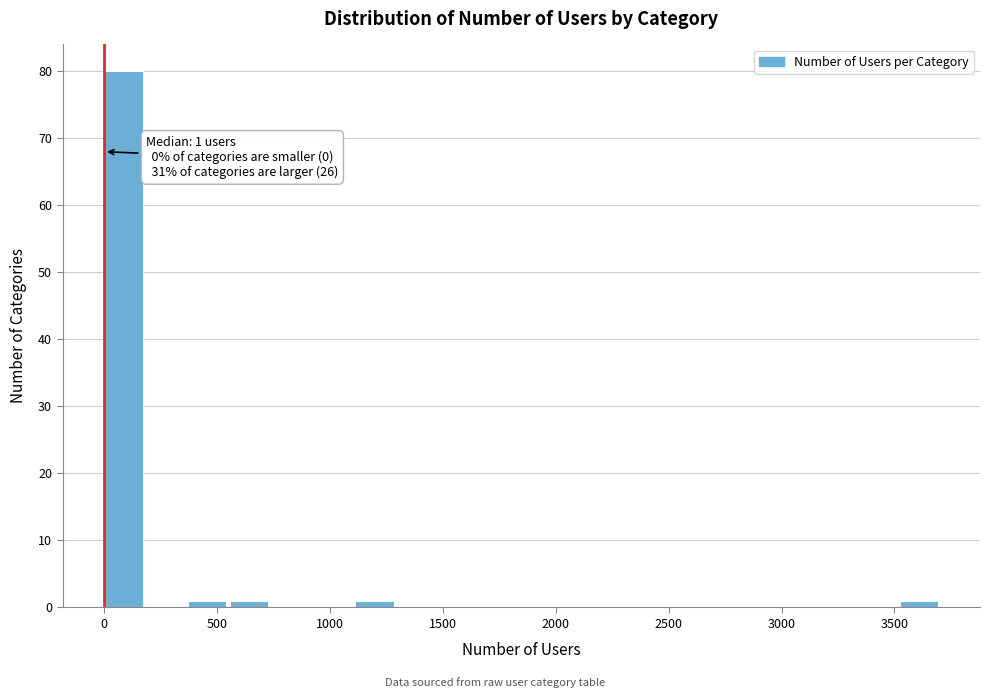

Around what value on the x-axis is the tallest bar? Give the approximate position of its centre, as read against the axis.

100